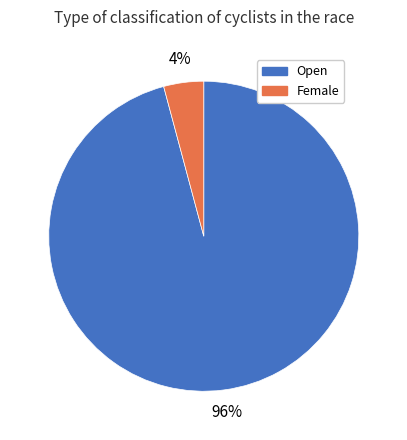

Do Open and Female together represent more than half of the pie?

Yes